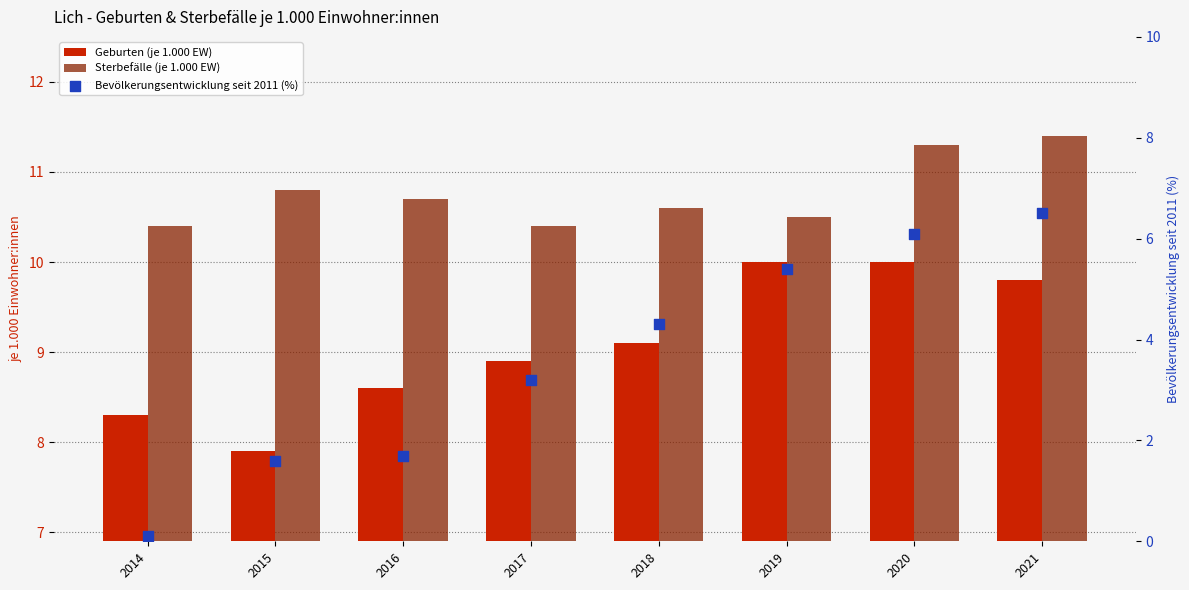

At which category is the sum across all series the highest?

2021